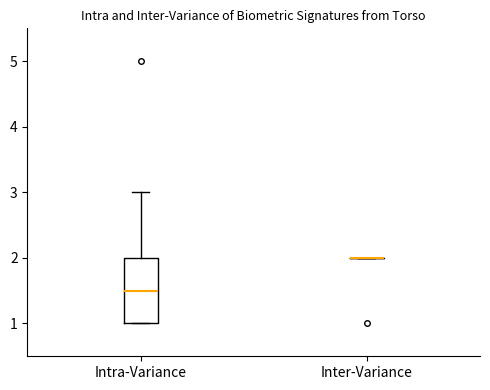

Reading left to right, transcribe this box plot: for each box, give where its median line is, the range the box spans, and where its two whiskers end, as read against the y-axis. The values are not printed on the chart, so give them approximately, as read against the axis.

Intra-Variance: median 1.5, box 1.0 to 2.0, whiskers 1.0 to 3.0
Inter-Variance: box collapsed to a line at 2.0, whiskers 2.0 to 2.0